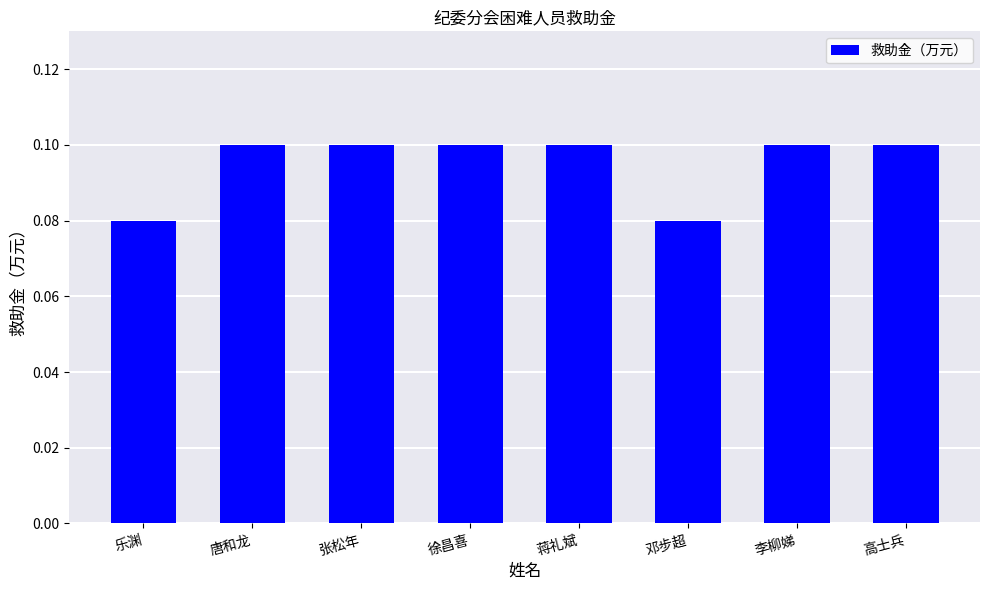

What position from the right is 李柳娣?

2